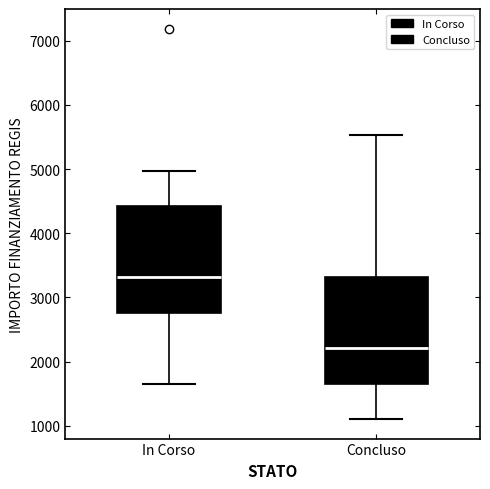

Where is the lower edge of the box for In Corso on the y-axis? The values are not printed on the chart, so give them approximately, as read against the axis.

2800